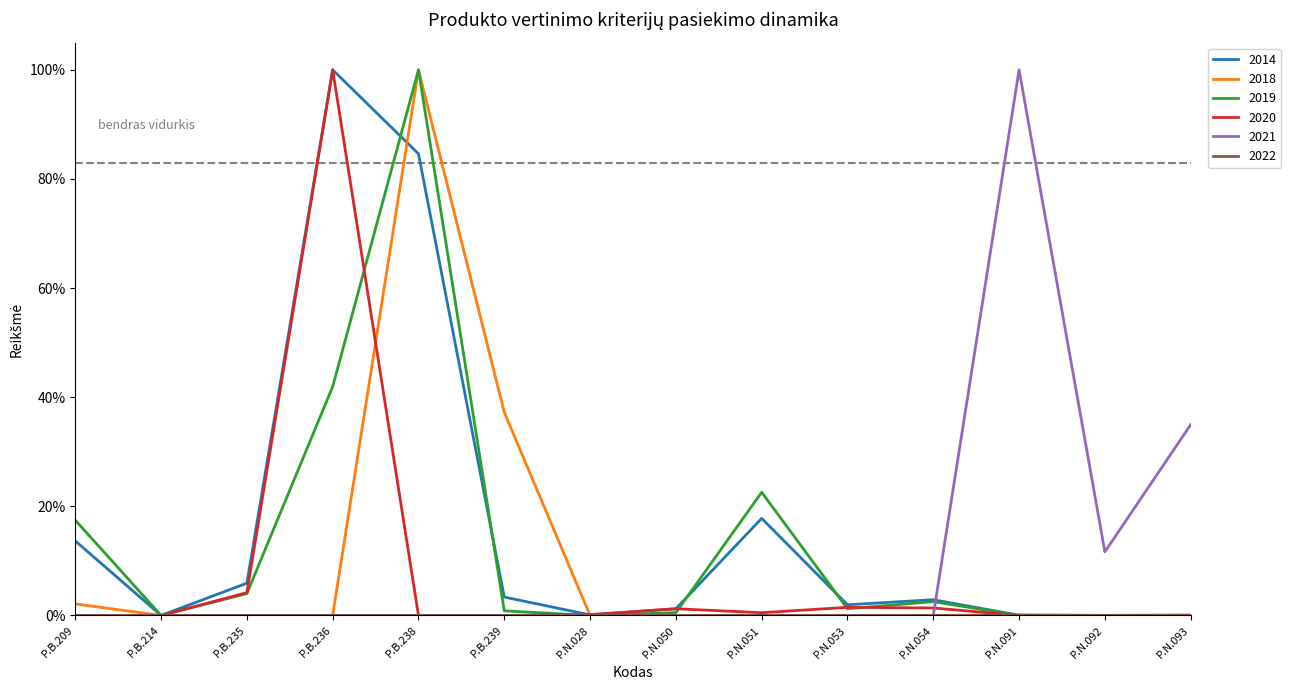

At which label does 2021 reach its minimum?

P.B.209